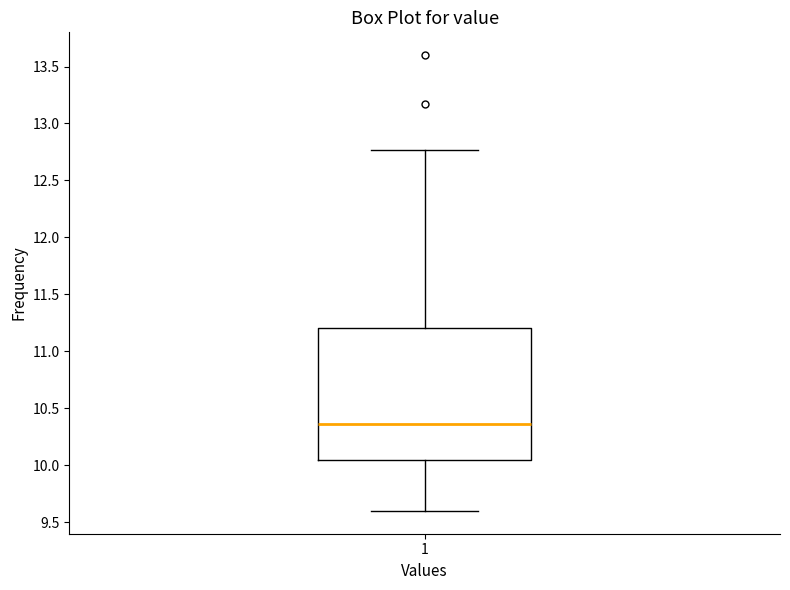

Transcribe this box plot: give where the median line is, the range the box spans, and where the two whiskers end, as read against the y-axis. The values are not printed on the chart, so give them approximately, as read against the axis.

median 10.35, box 10.05 to 11.20, whiskers 9.60 to 12.75